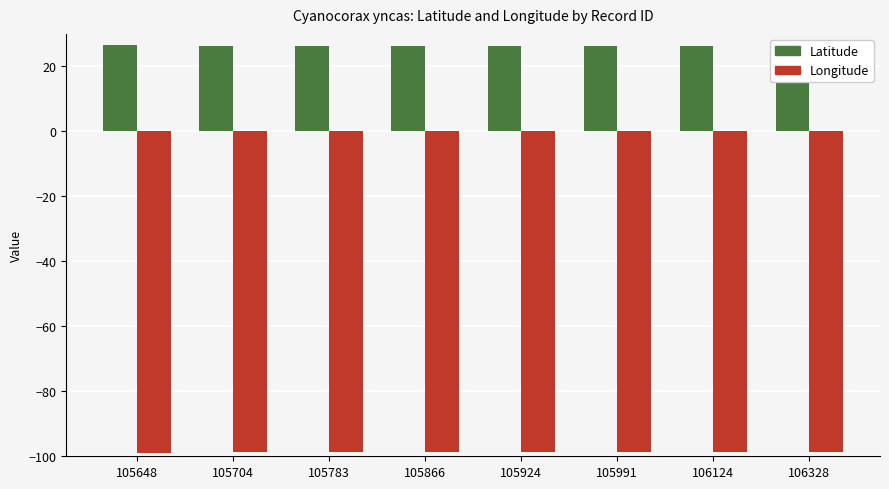

What is the average value of the Longitude series?

-98.8